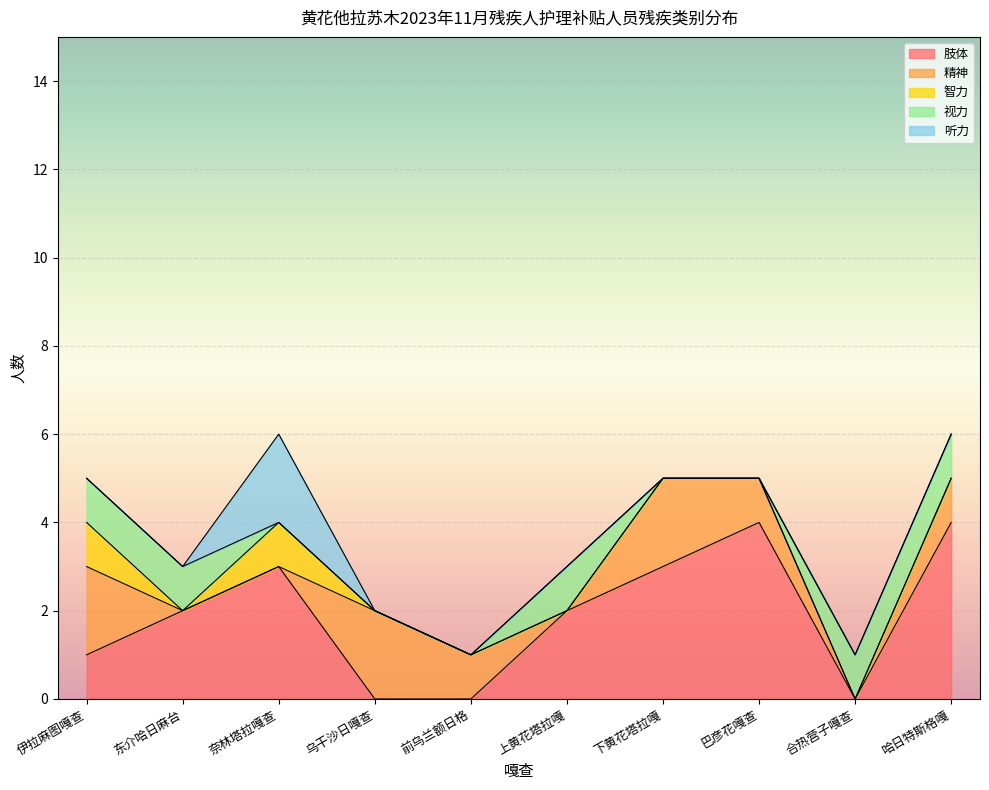

Which has a higher value, 10 or 11?

10